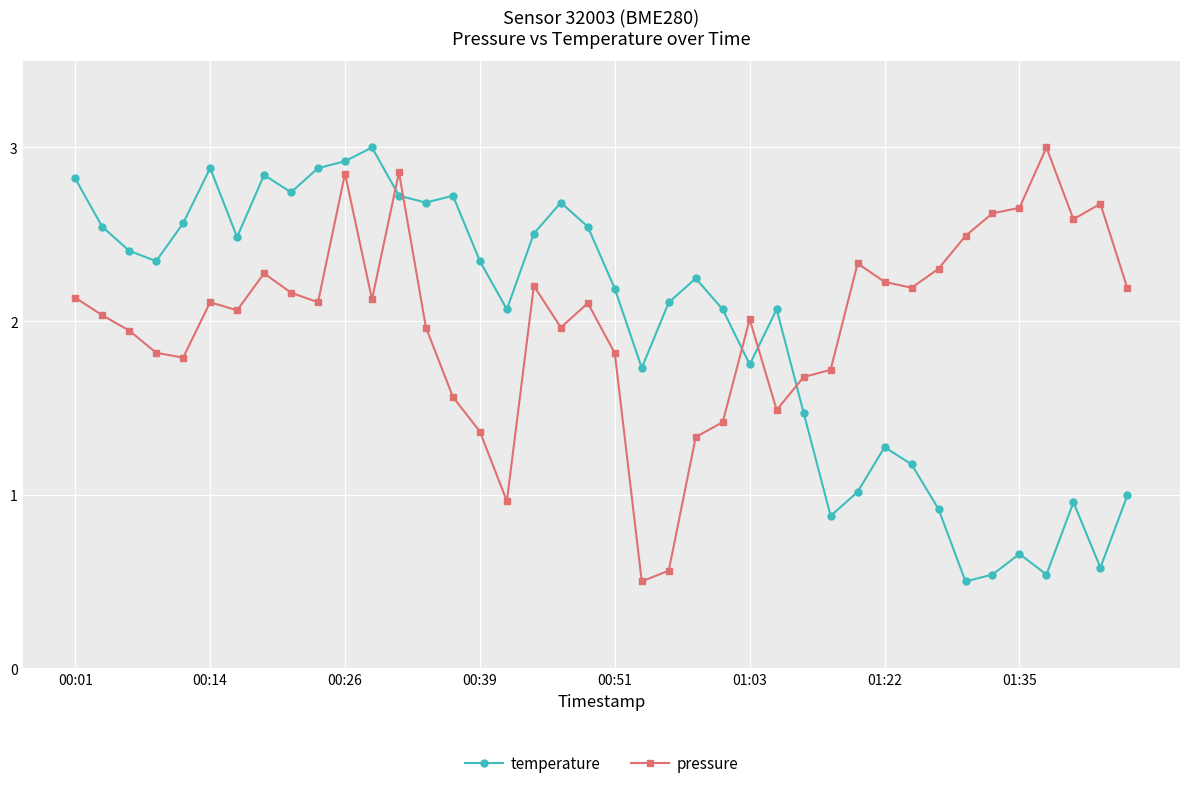

How many distinct data groups are displayed?

2